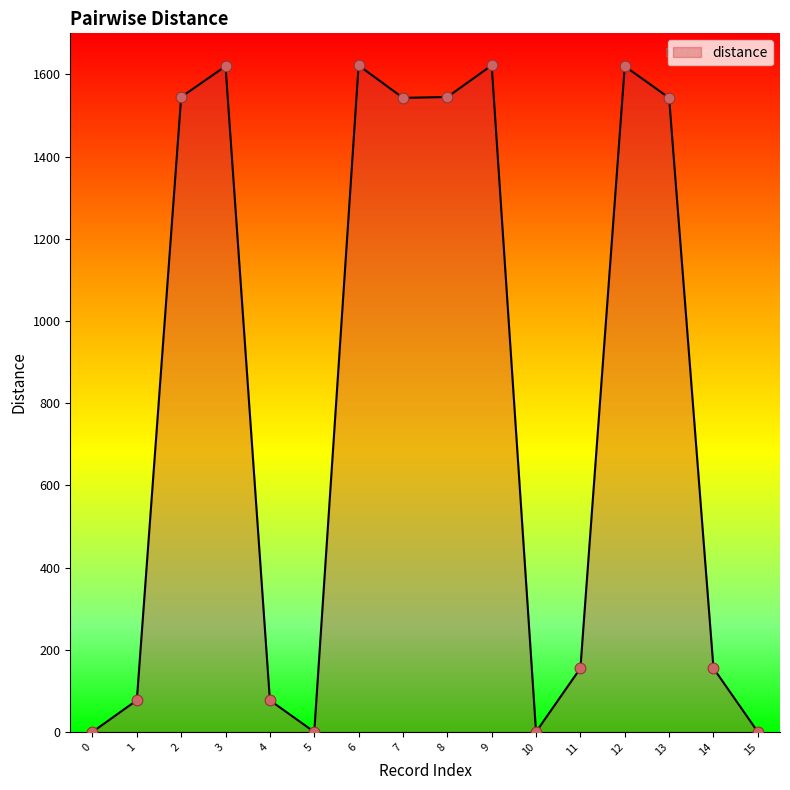

What is the ratio of the value at 9 to the value at 7?

1.1